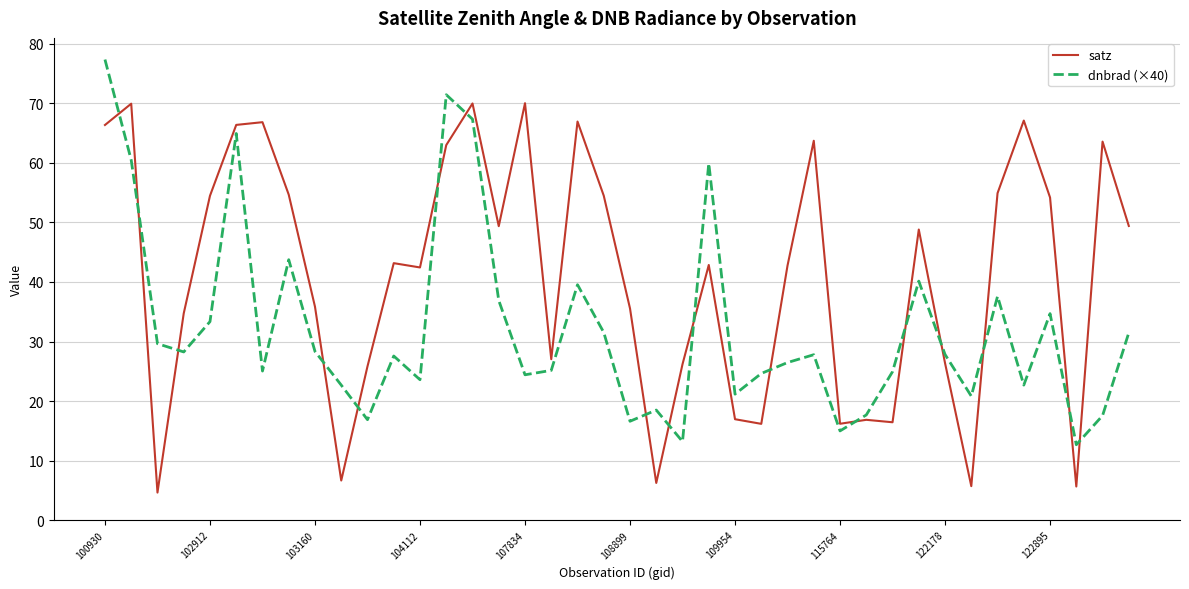

Does the chart display data point markers on the line(s)?

No